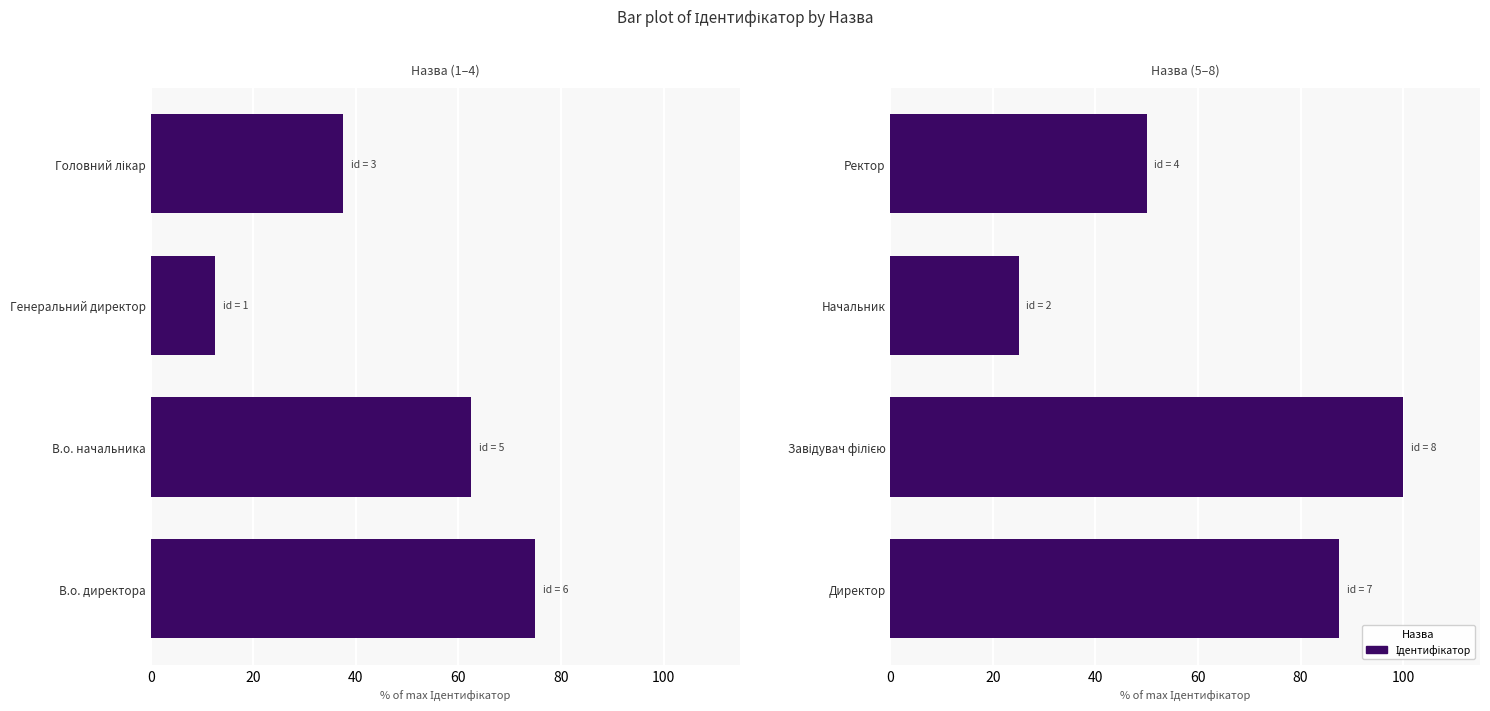

Read the value at Начальник.

25.0